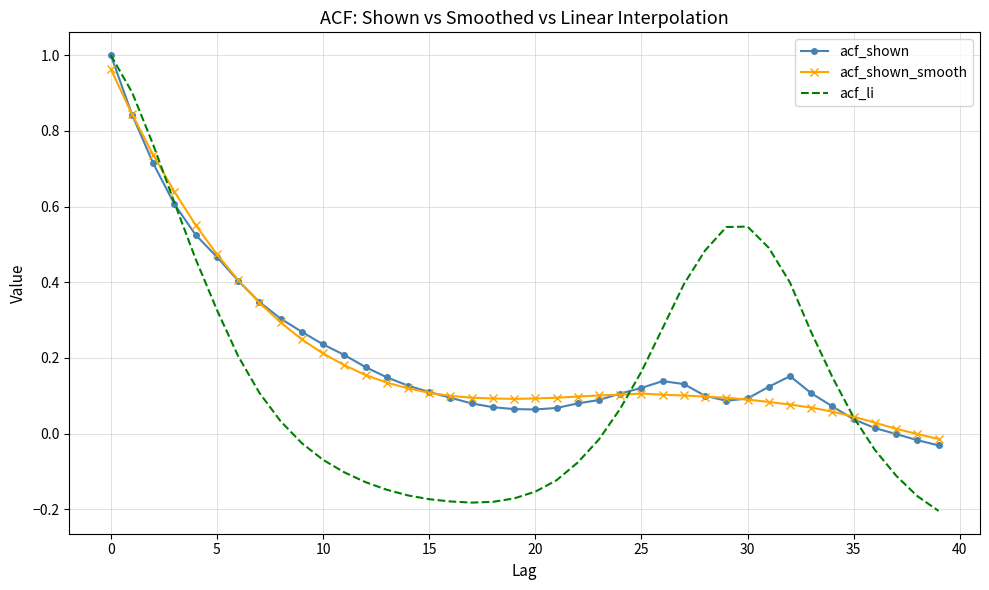

Which series has the largest range (max minus min)?

acf_li